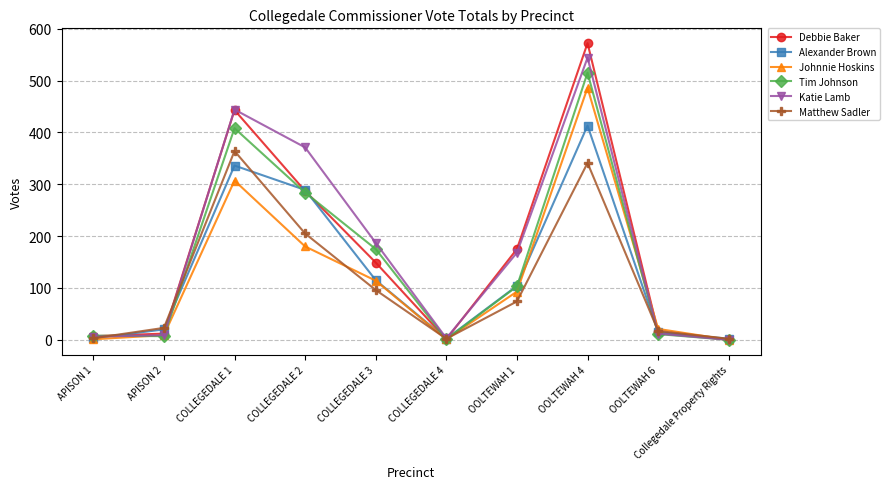

Which series has the largest range (max minus min)?

Debbie Baker